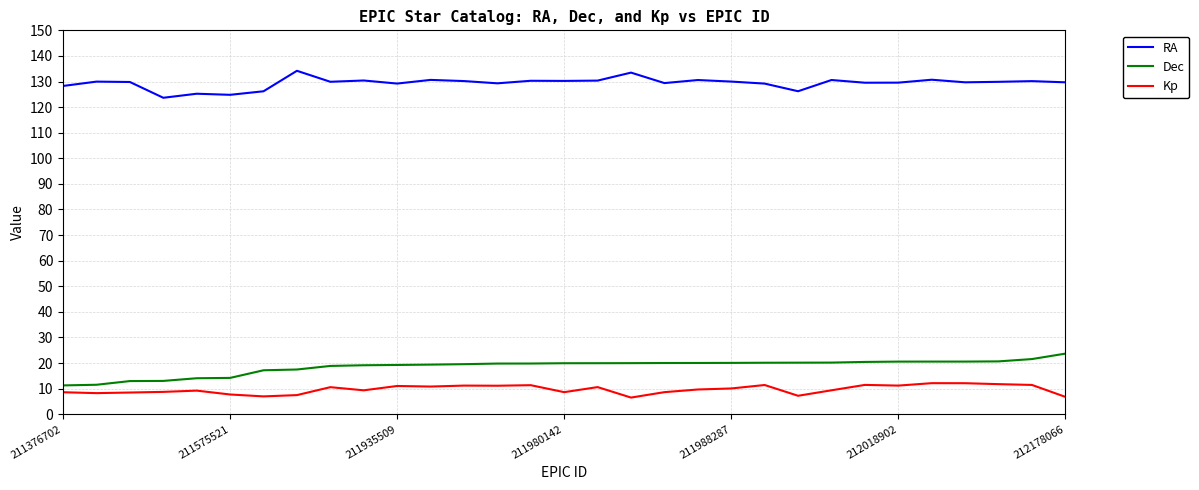

What is the greatest value displayed?

134.2